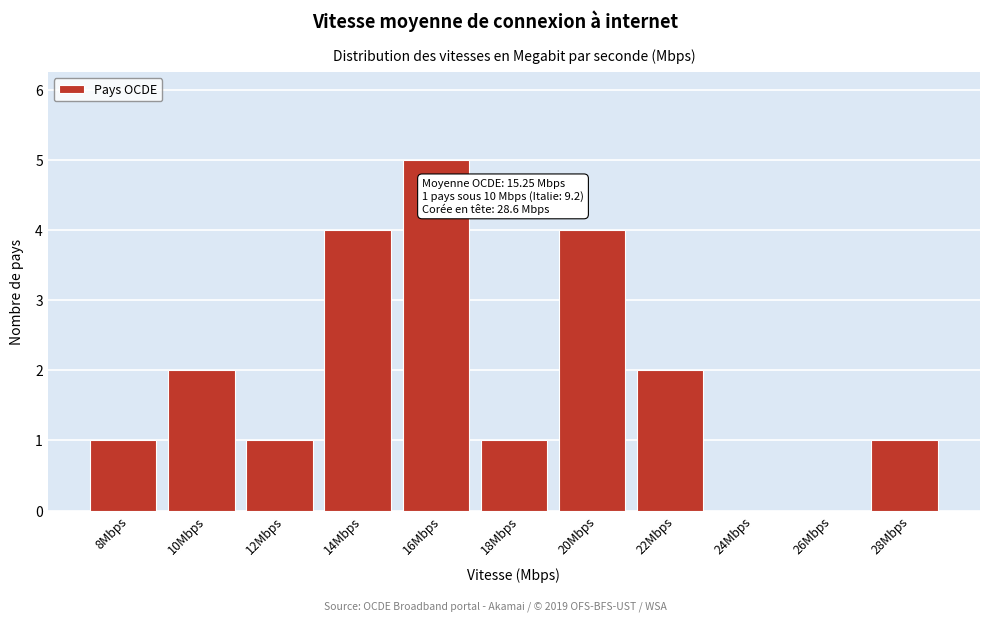

Reading right to left, transcribe all the data shown in this chart.

28Mbps=1	26Mbps=0	24Mbps=0	22Mbps=2	20Mbps=4	18Mbps=1	16Mbps=5	14Mbps=4	12Mbps=1	10Mbps=2	8Mbps=1